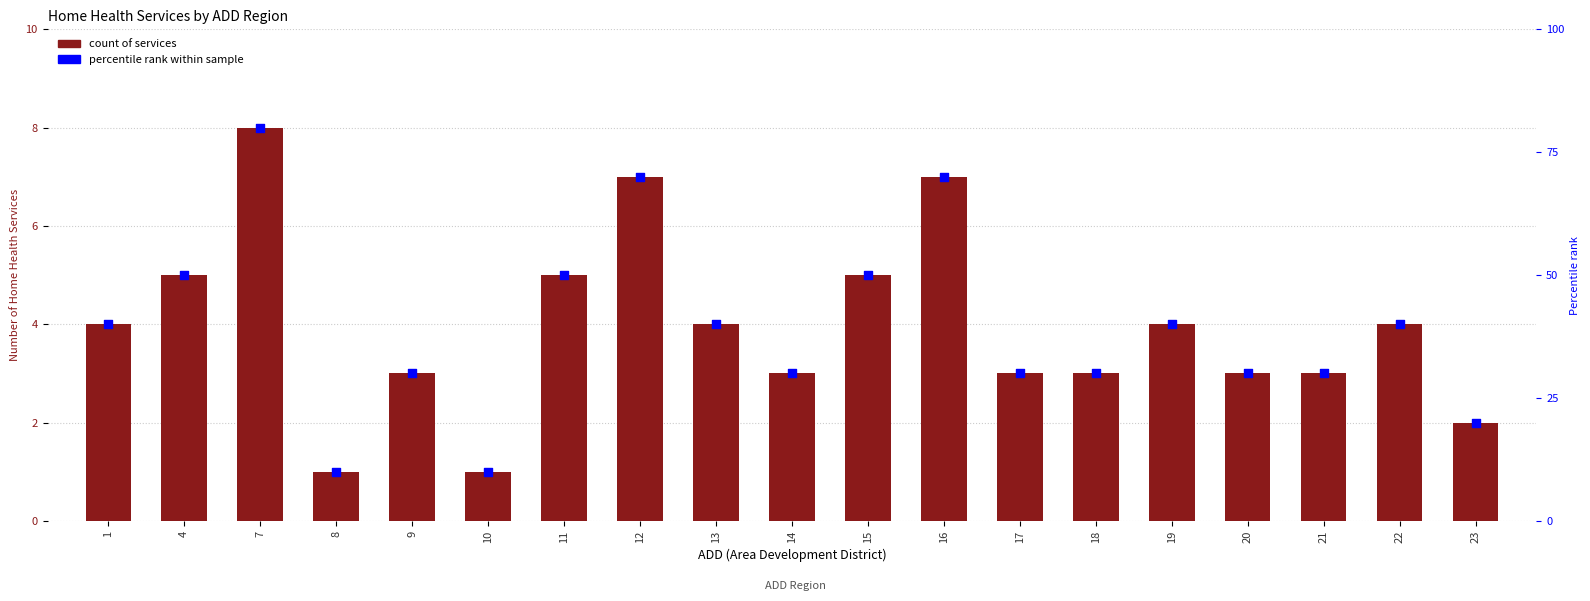

Which series contains the lowest Y value?

count of services